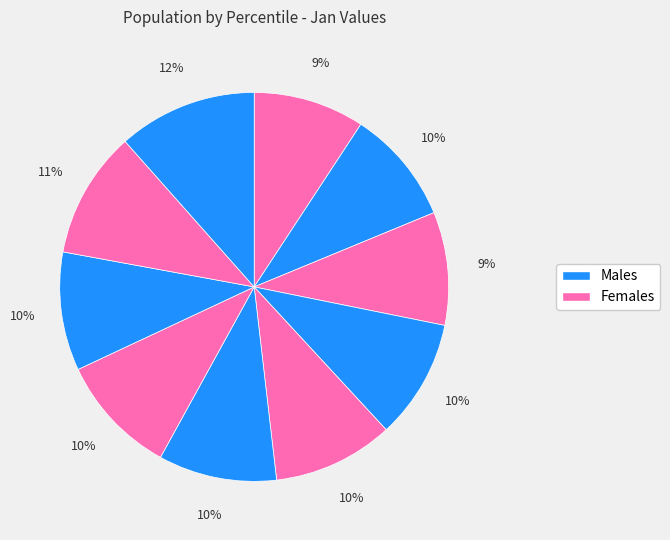

How many segments does this pie chart have?

10